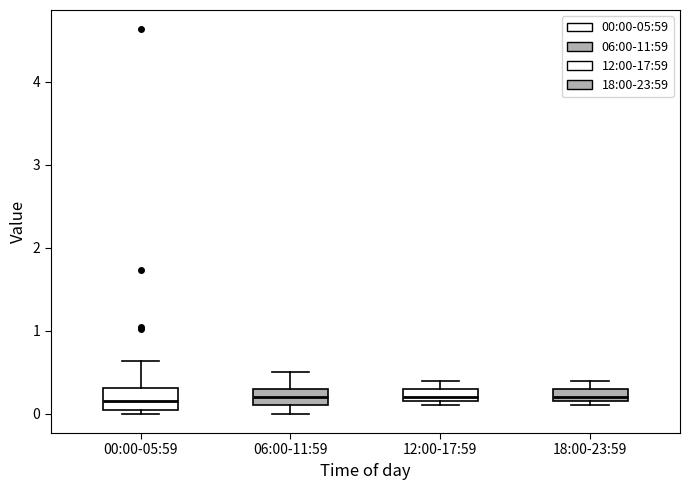

Where is the upper edge of the box for 18:00-23:59 on the y-axis? The values are not printed on the chart, so give them approximately, as read against the axis.

0.3